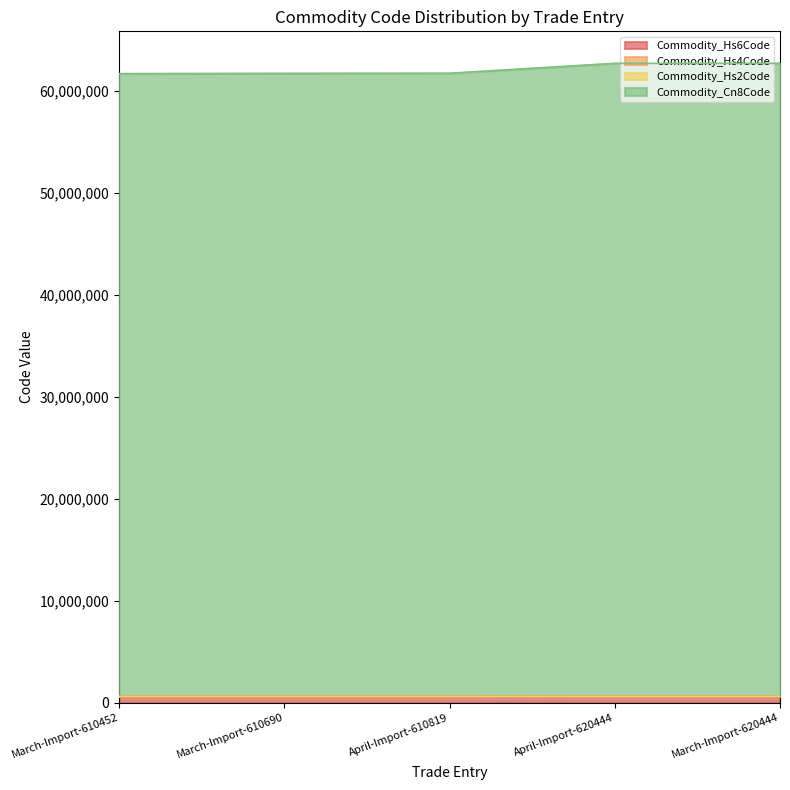

The value of Commodity_Hs2Code at March-Import-610452 is 857917. True or false?

False